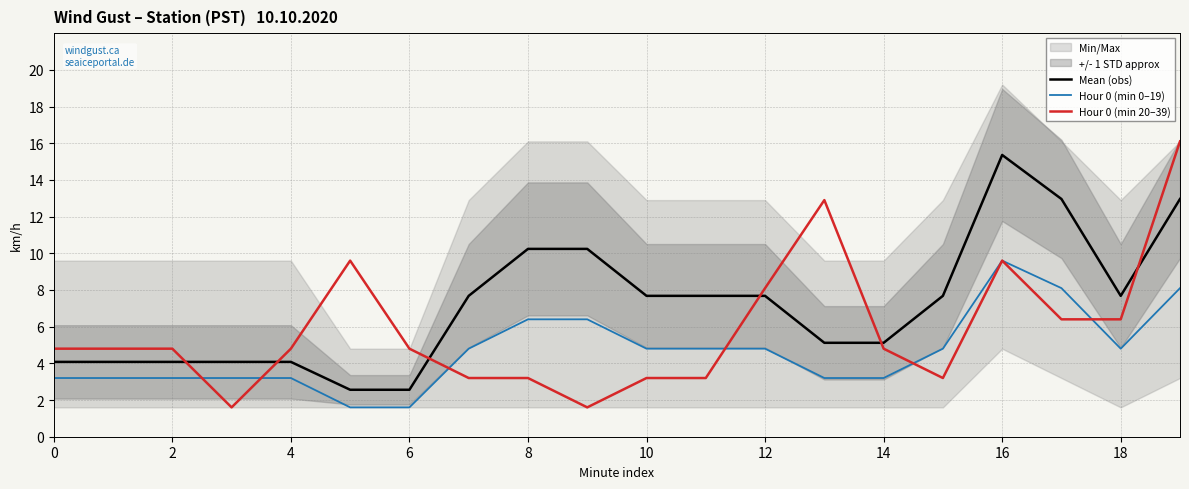

How many interior local peaks does the Mean (obs) series have?

1